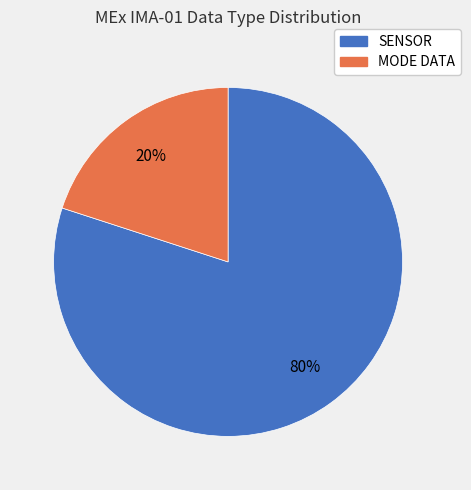

To the nearest percent, what is the average slice percentage?

50%